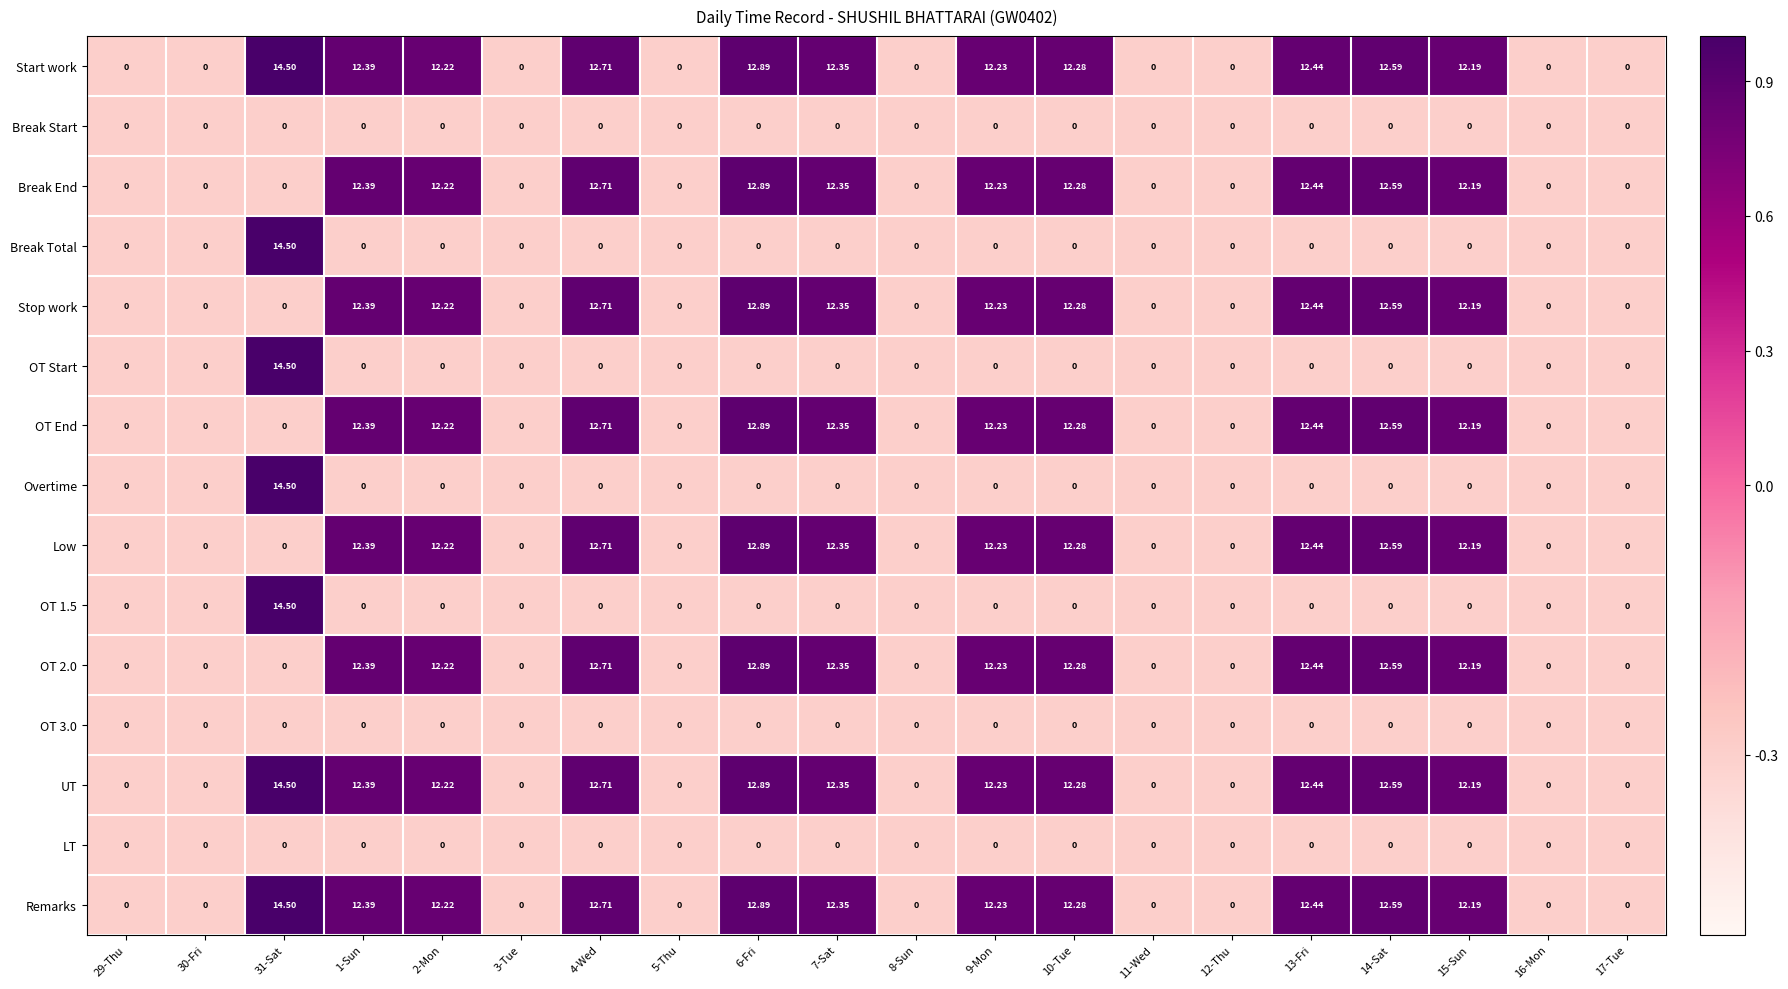

Is the value of Break End at 7-Sat greater than the value of Remarks at 14-Sat?

No